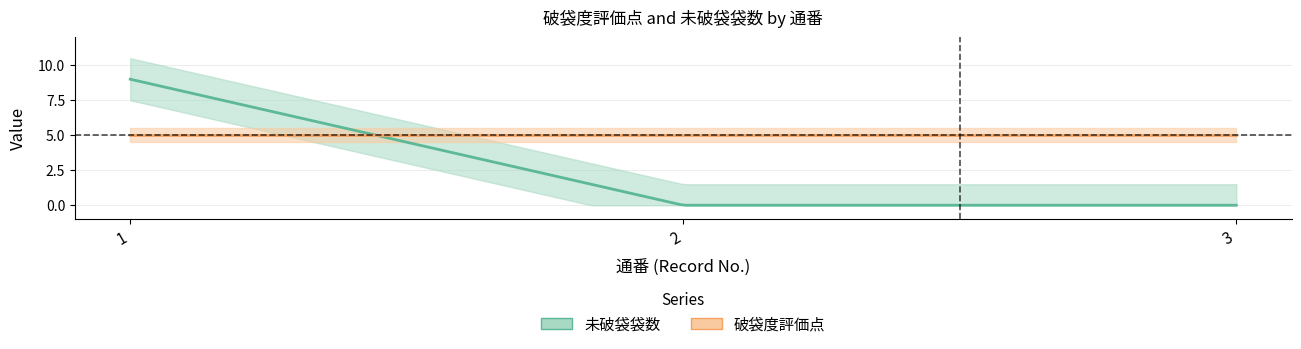

Reading right to left, extract all data points from this chart.

未破袋袋数: 0	0	9
破袋度評価点: 5	5	5